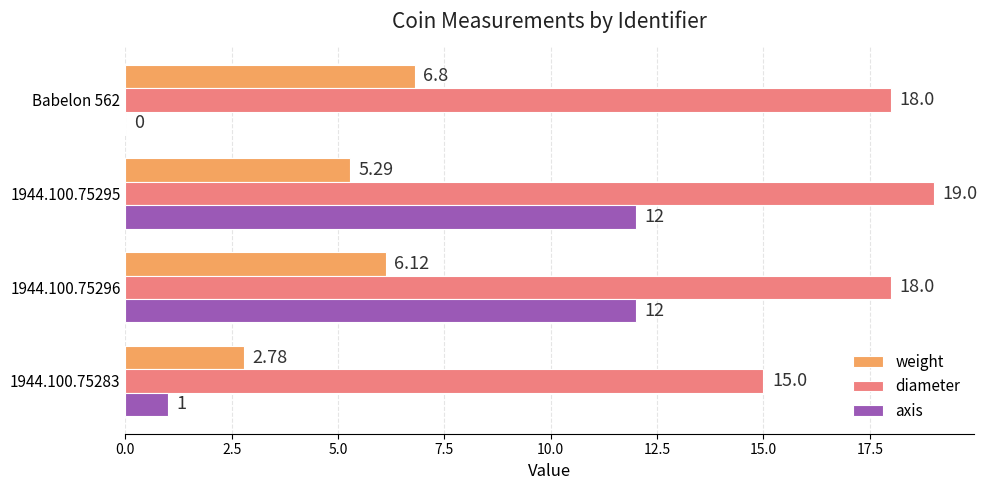

Which series has the largest total across all categories?

diameter